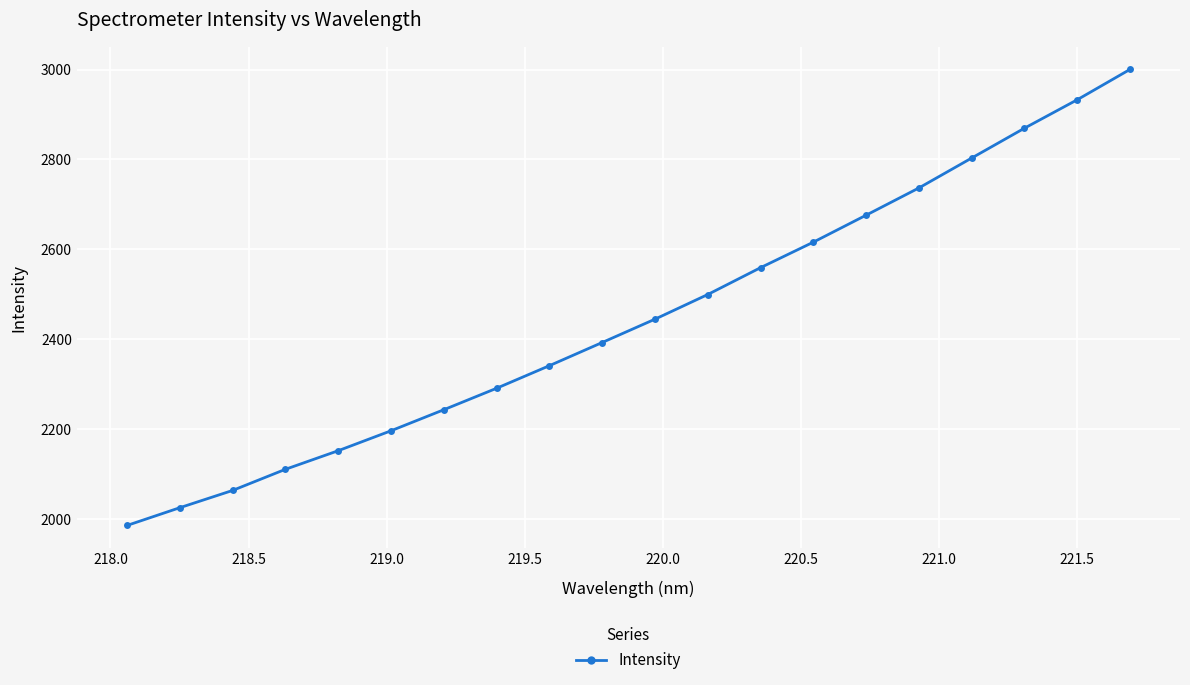

What is the value of the 8th point from the left?

2291.3